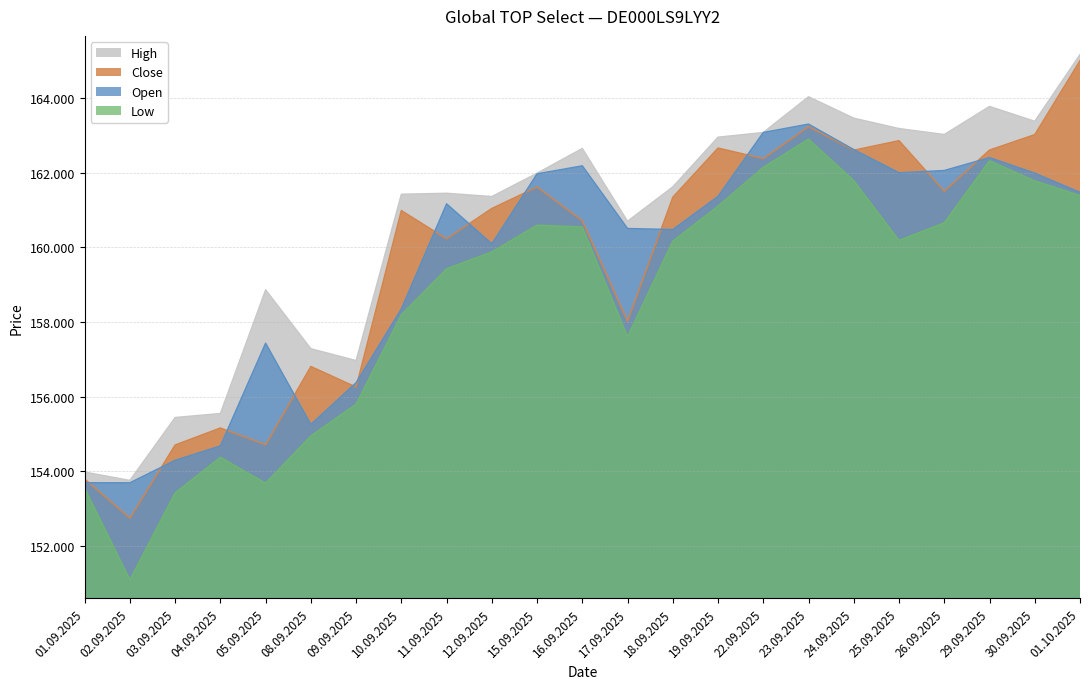

How many data points in Close are above 161038?

11